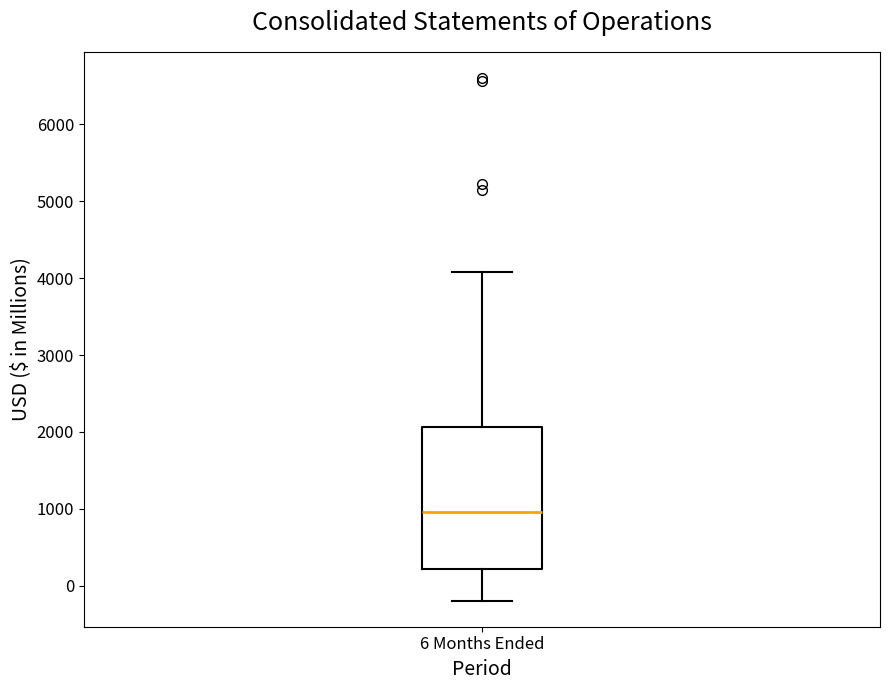

Where is the lower edge of the box for 6 Months Ended on the y-axis? The values are not printed on the chart, so give them approximately, as read against the axis.

200